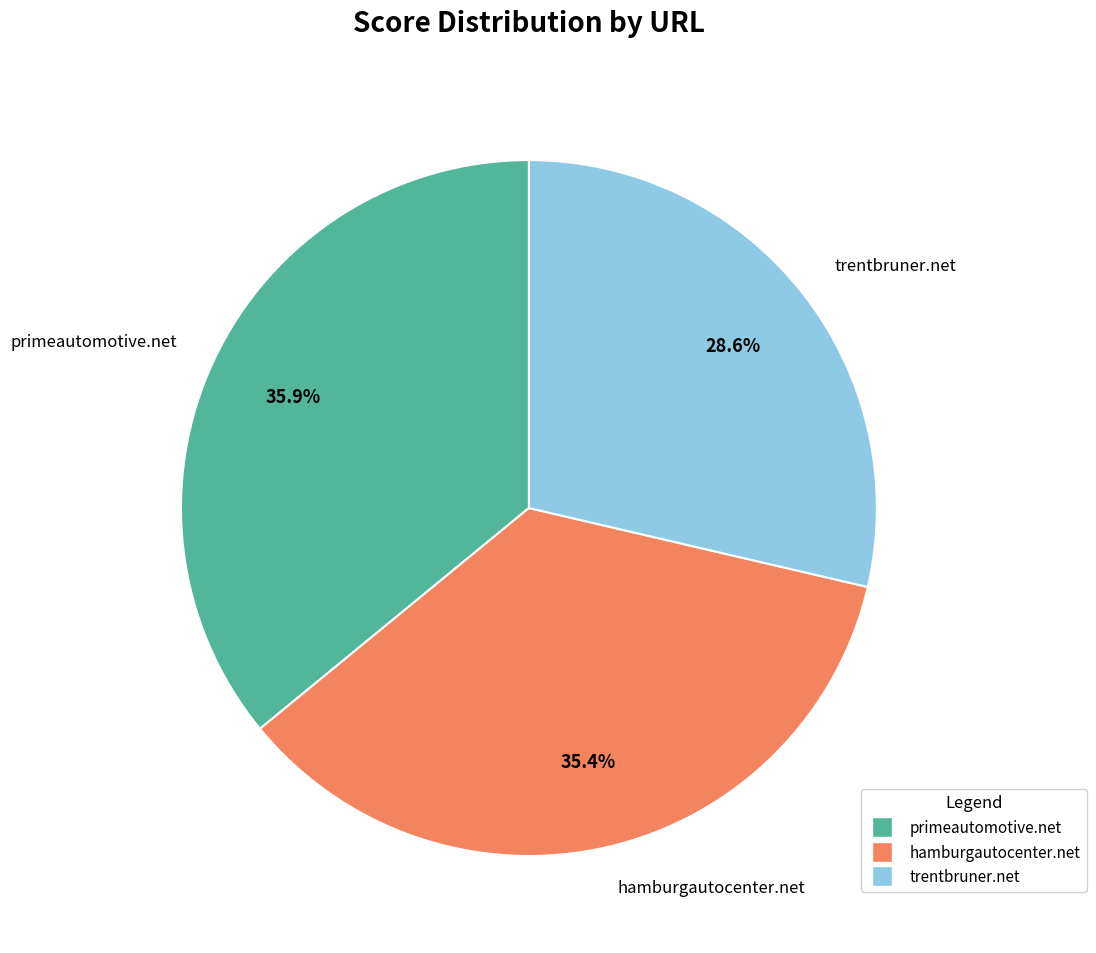

To the nearest percent, what is the difference between the largest and smallest slice percentages?

7%